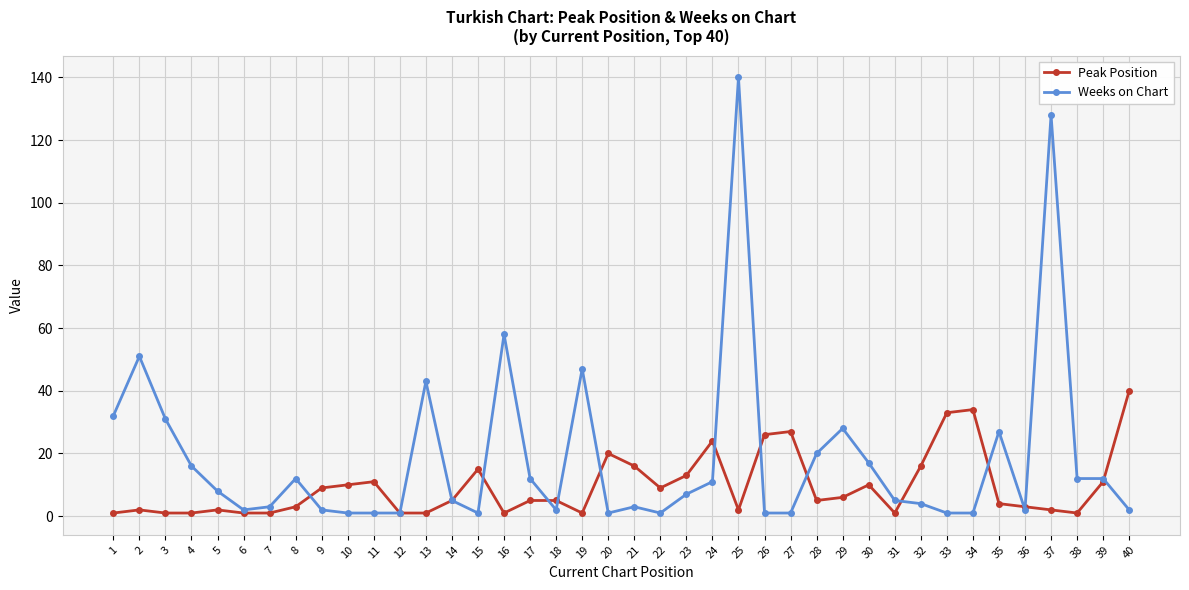

What are all the series names shown in the legend?

Peak Position, Weeks on Chart